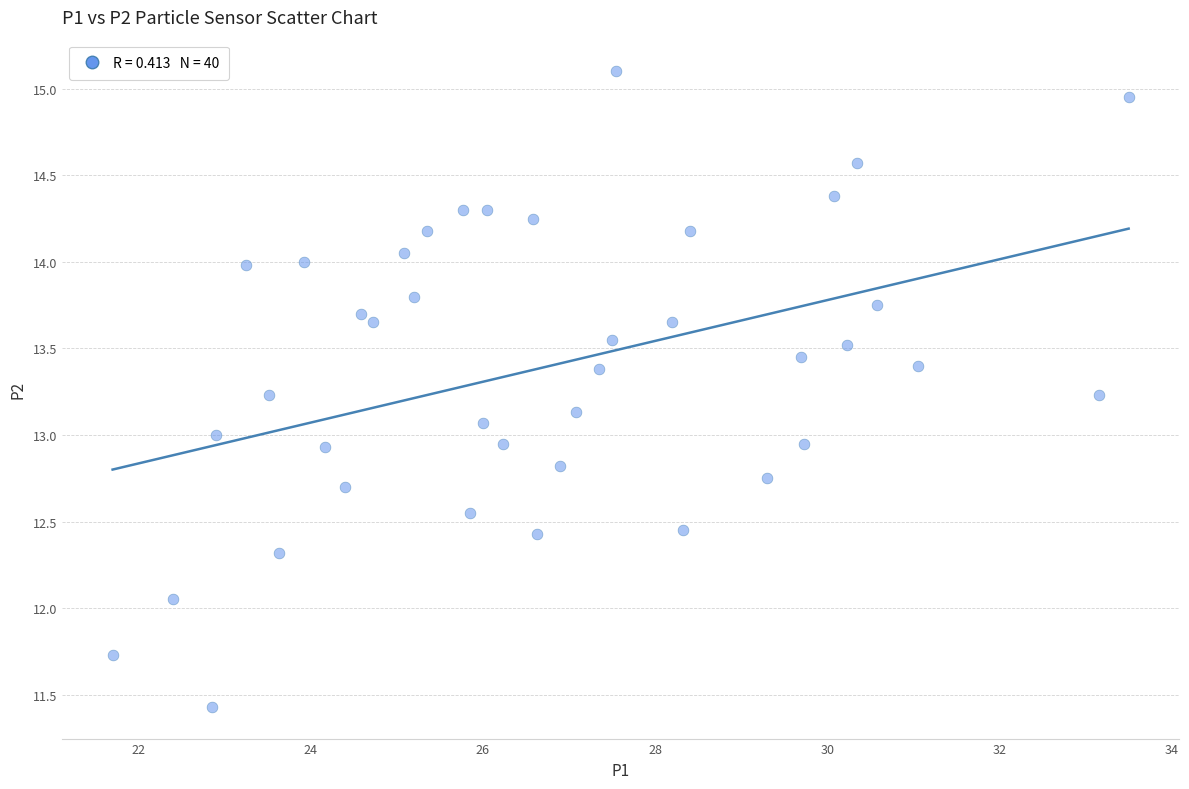

What is the range of Y values (max minus min)?

3.7